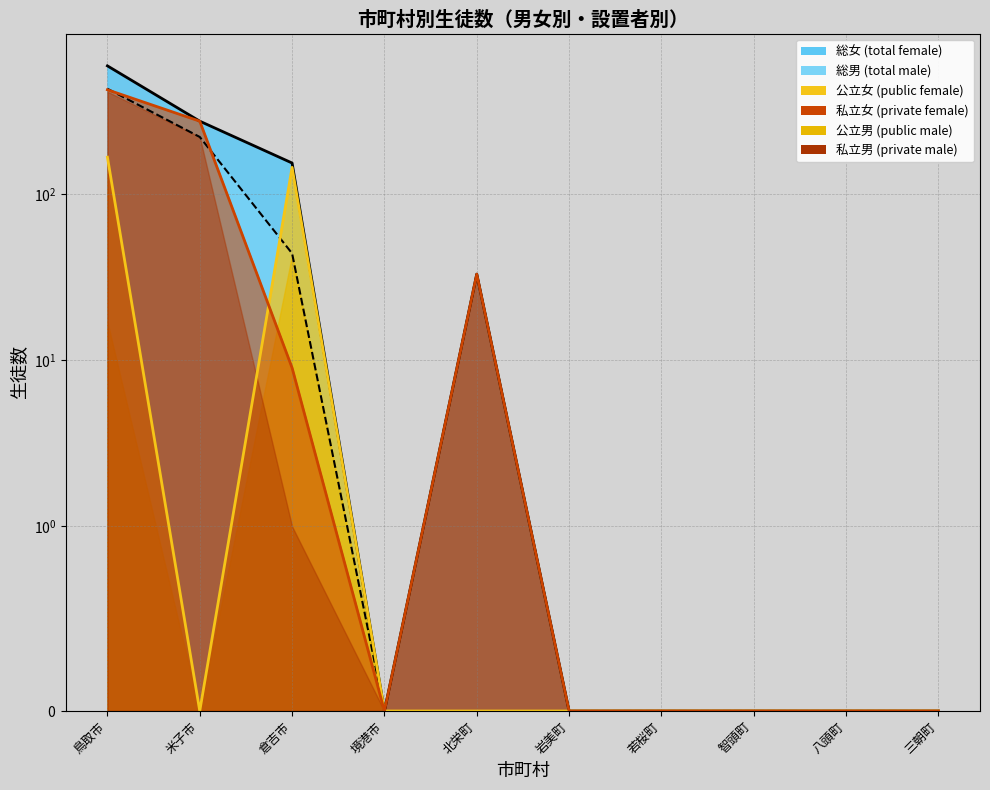

True or false: 私立男 and 総男 cross at least once.

False